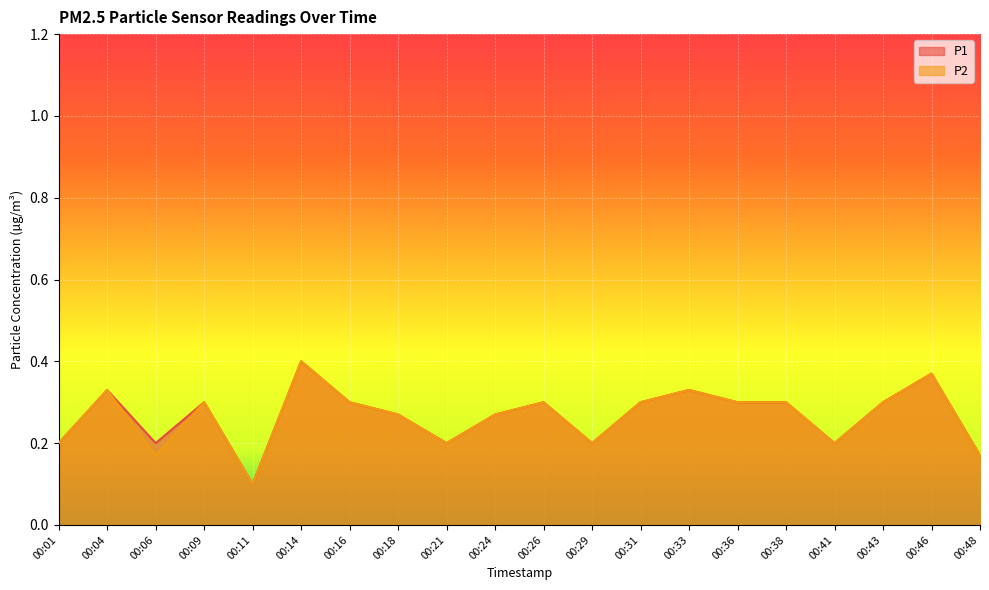

Reading left to right, extract all data points from this chart.

P1: 00:01=0.2	00:04=0.3	00:06=0.2	00:09=0.3	00:11=0.1	00:14=0.4	00:16=0.3	00:18=0.3	00:21=0.2	00:24=0.3	00:26=0.3	00:29=0.2	00:31=0.3	00:33=0.3	00:36=0.3	00:38=0.3	00:41=0.2	00:43=0.3	00:46=0.4	00:48=0.2
P2: 00:01=0.2	00:04=0.3	00:06=0.2	00:09=0.3	00:11=0.1	00:14=0.4	00:16=0.3	00:18=0.3	00:21=0.2	00:24=0.3	00:26=0.3	00:29=0.2	00:31=0.3	00:33=0.3	00:36=0.3	00:38=0.3	00:41=0.2	00:43=0.3	00:46=0.4	00:48=0.2